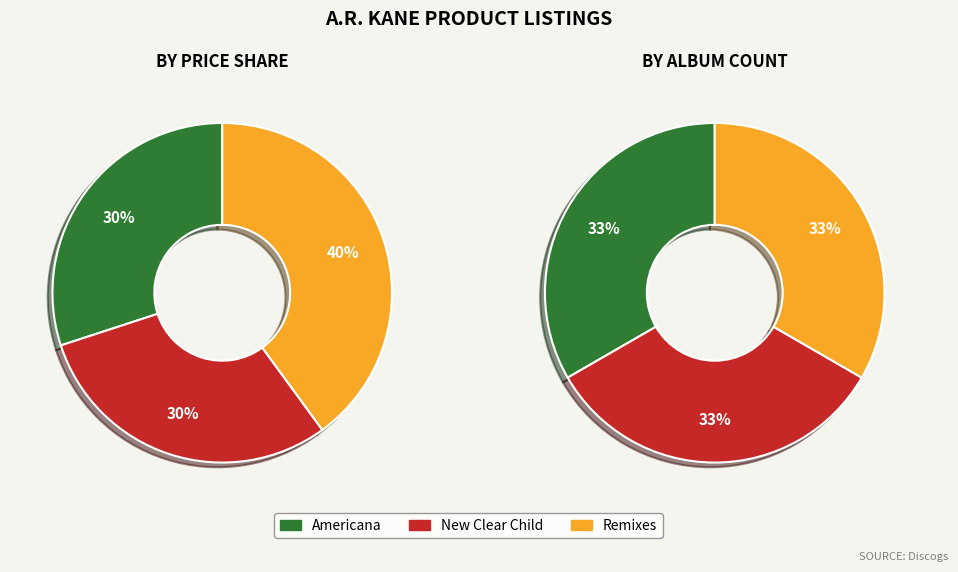

What is the ratio of the value at New Clear Child to the value at Americana?

1.0